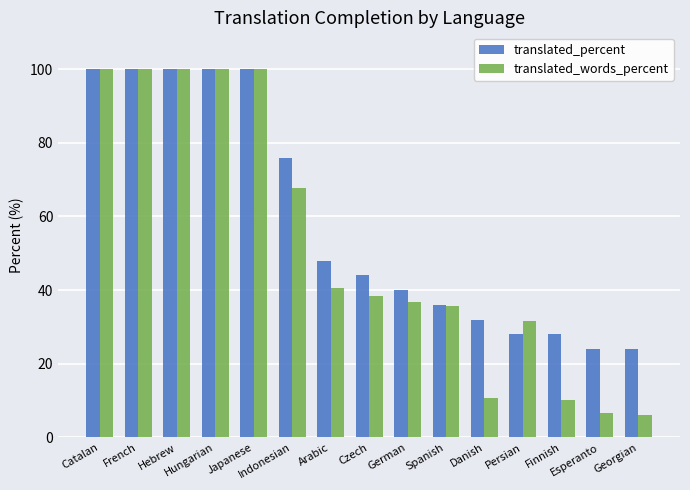

What is the sum of the translated_words_percent values at Czech and Indonesian?

106.0